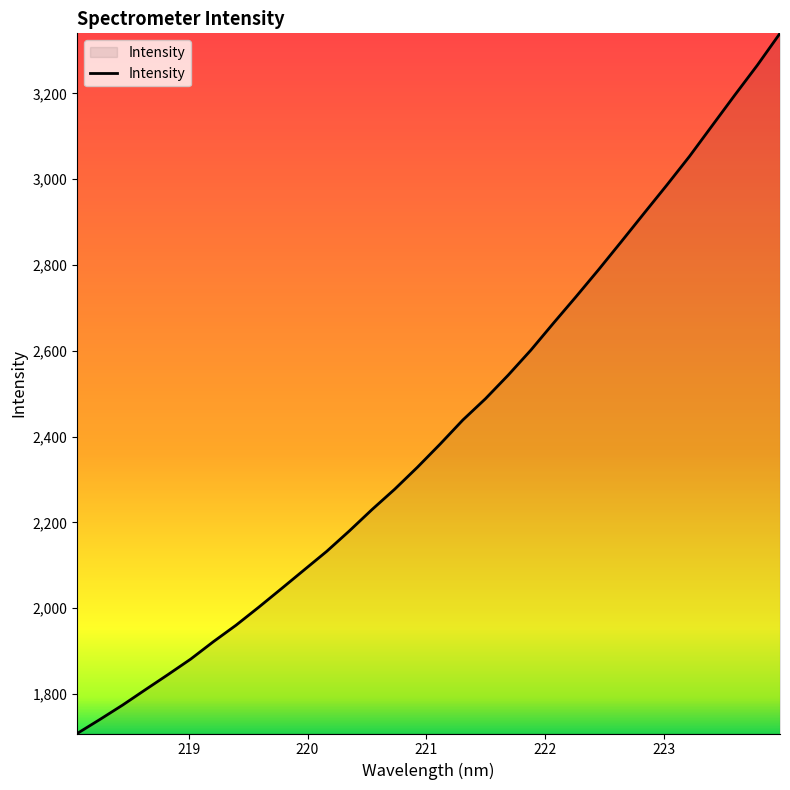

What is the greatest value displayed?

3340.2